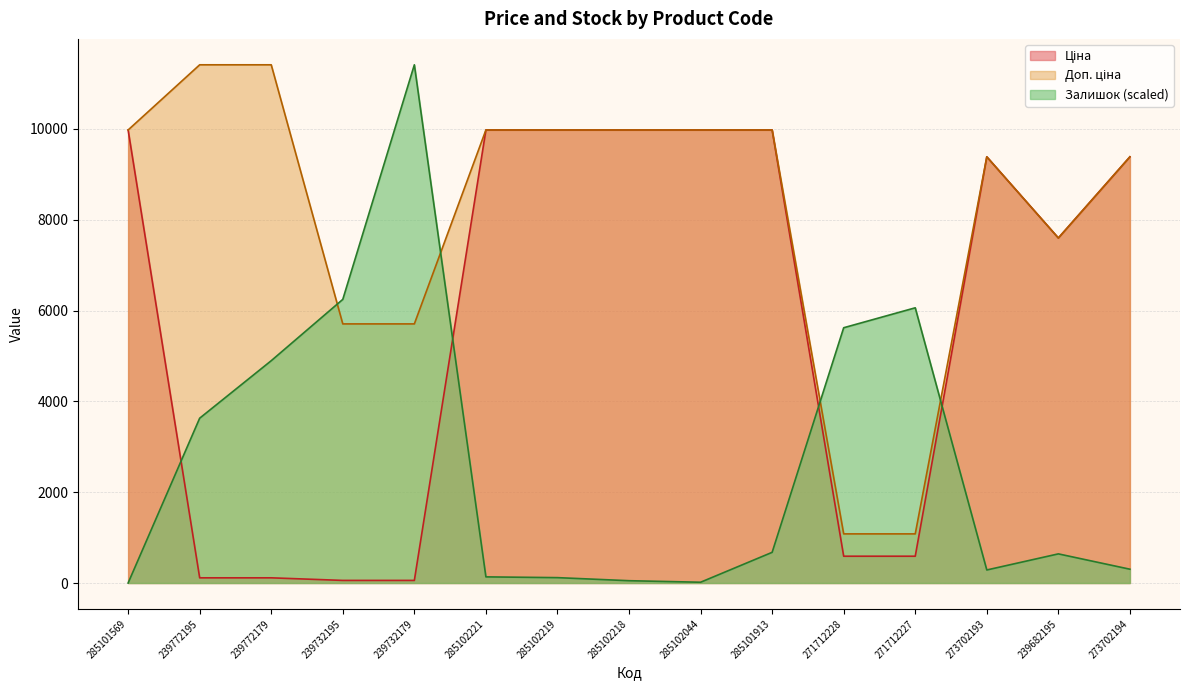

How many interior local peaks does the Залишок series have?

3